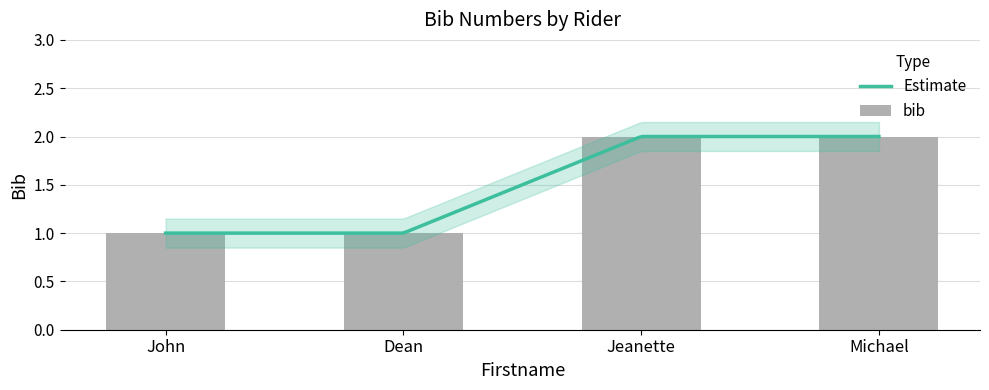

What is the difference between the values at Jeanette and John?

1